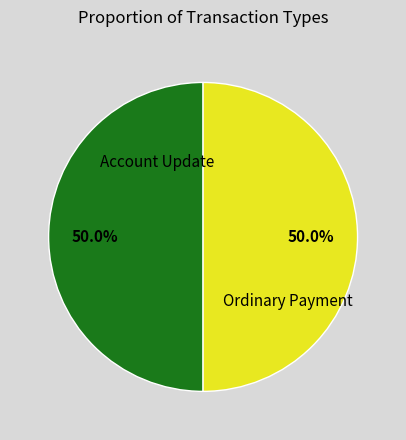

Count the number of slices in the pie.

2